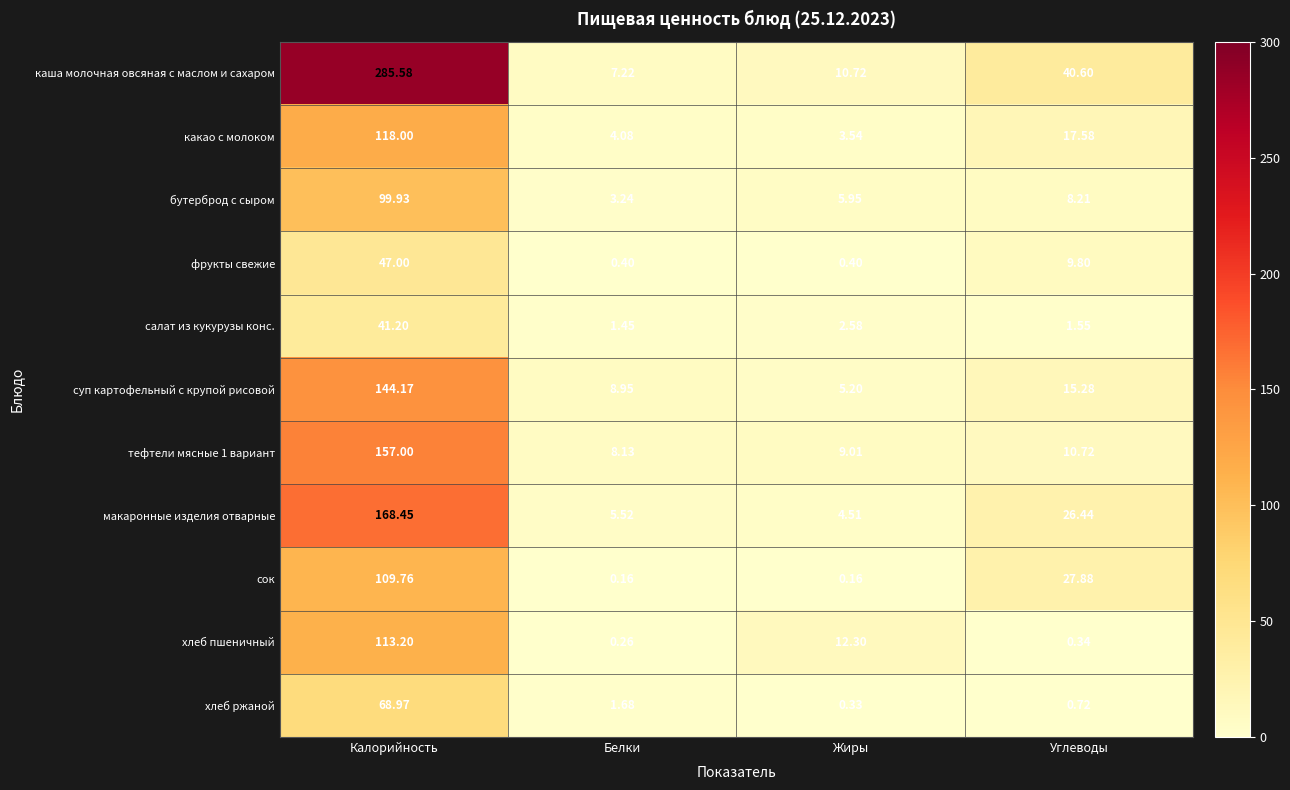

Which series has the largest total across all categories?

каша молочная овсяная с маслом и сахаром